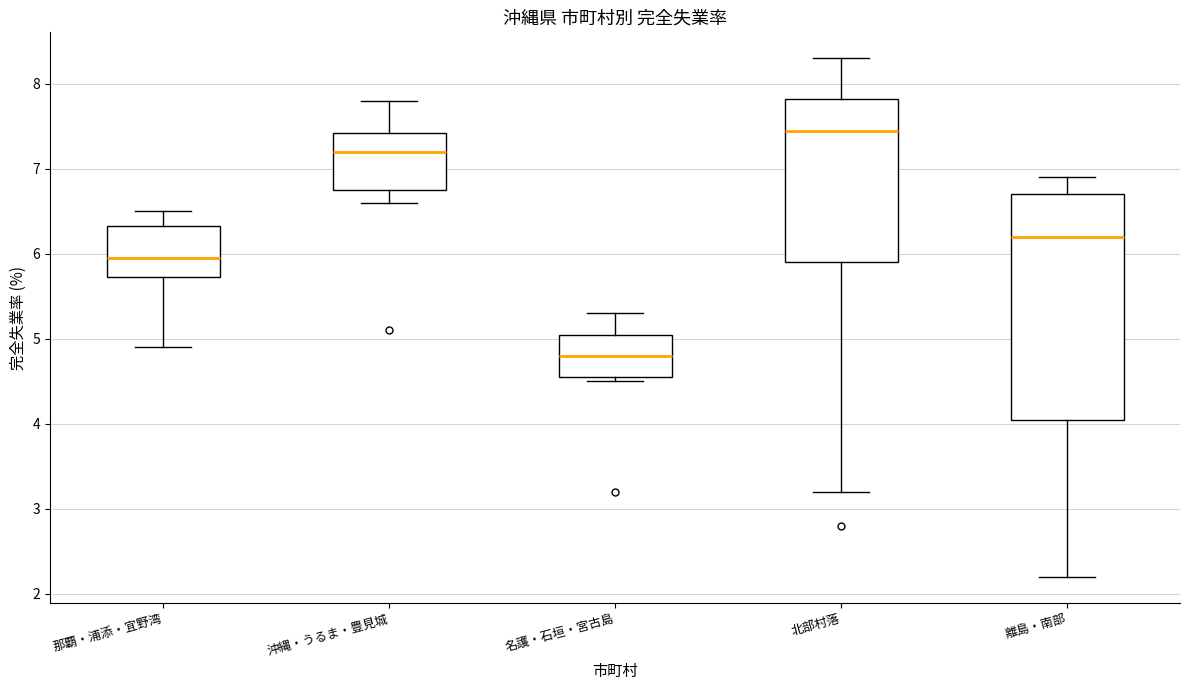

Comparing the boxes themselves (not the whiskers), which one is the tallest?

離島・南部